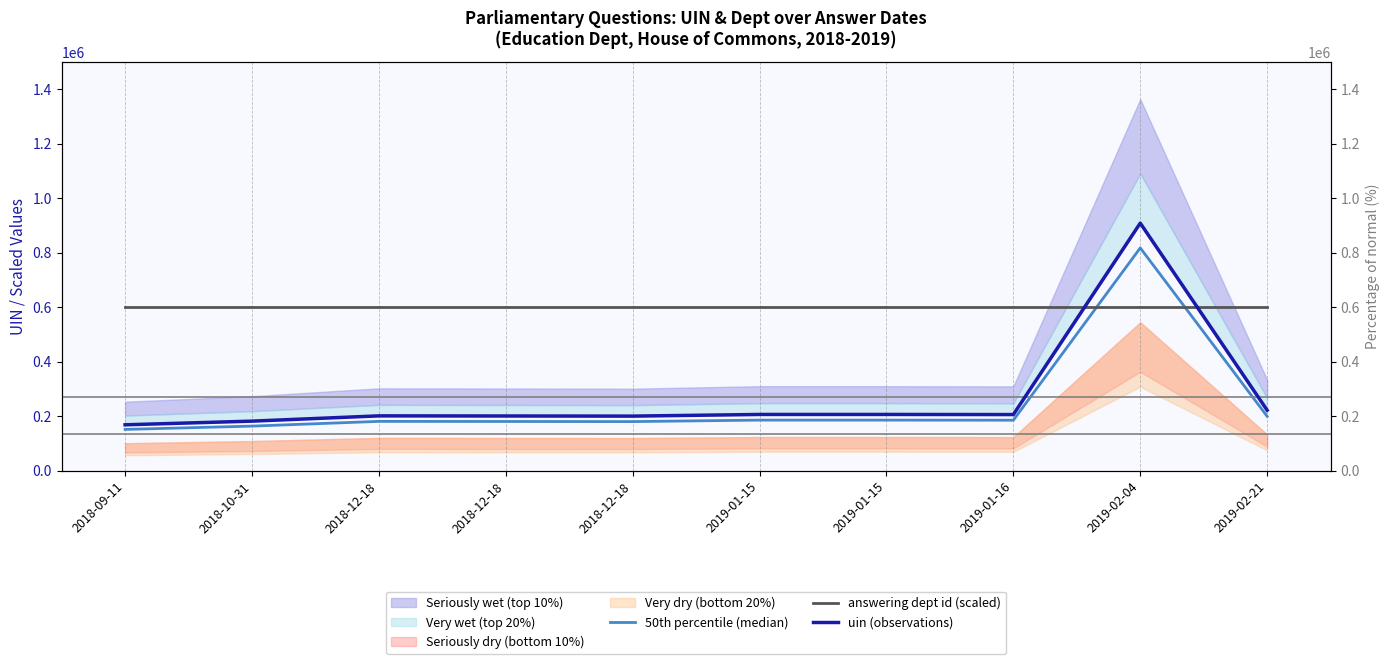

What is the label of the 1st point from the left?

2018-09-11